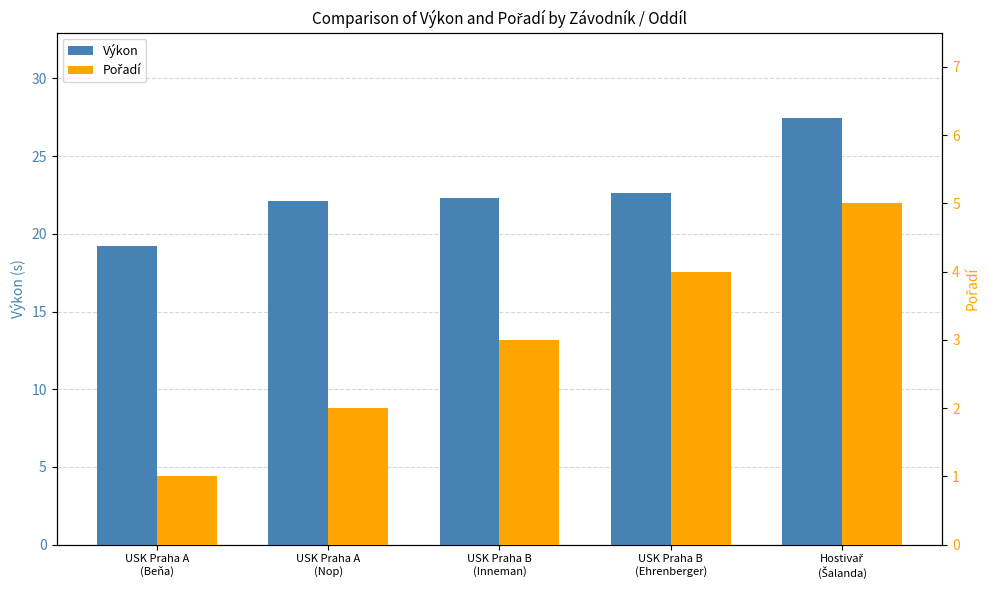

Are the bars horizontal?

No